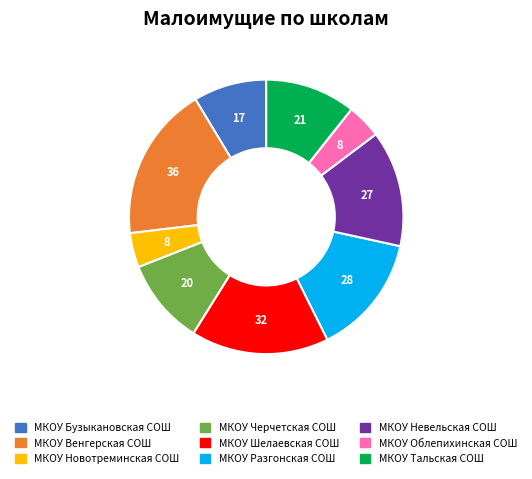

Do МКОУ Бузыкановская СОШ and МКОУ Облепихинская СОШ together represent more than half of the pie?

No